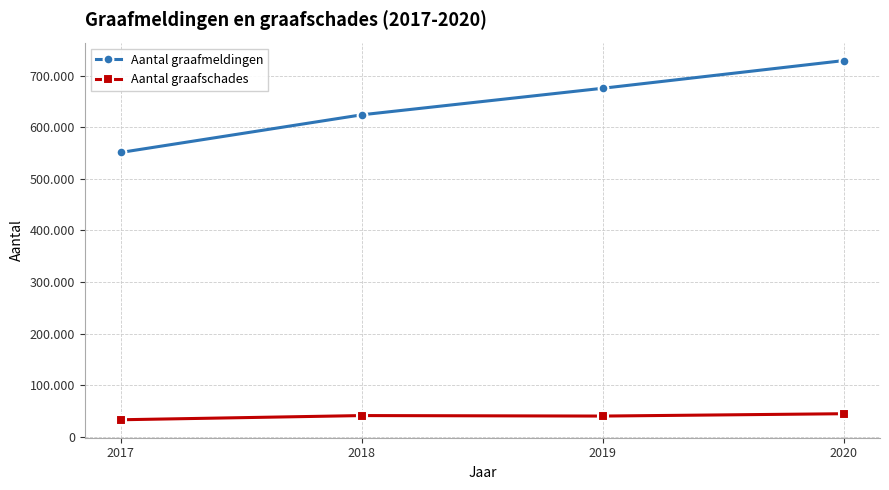

Does the chart have visible grid lines?

Yes